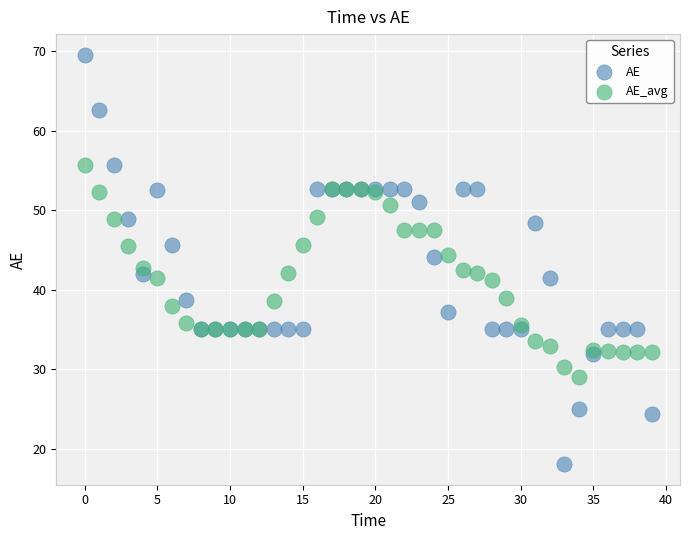

Which series reaches the minimum Y coordinate?

AE